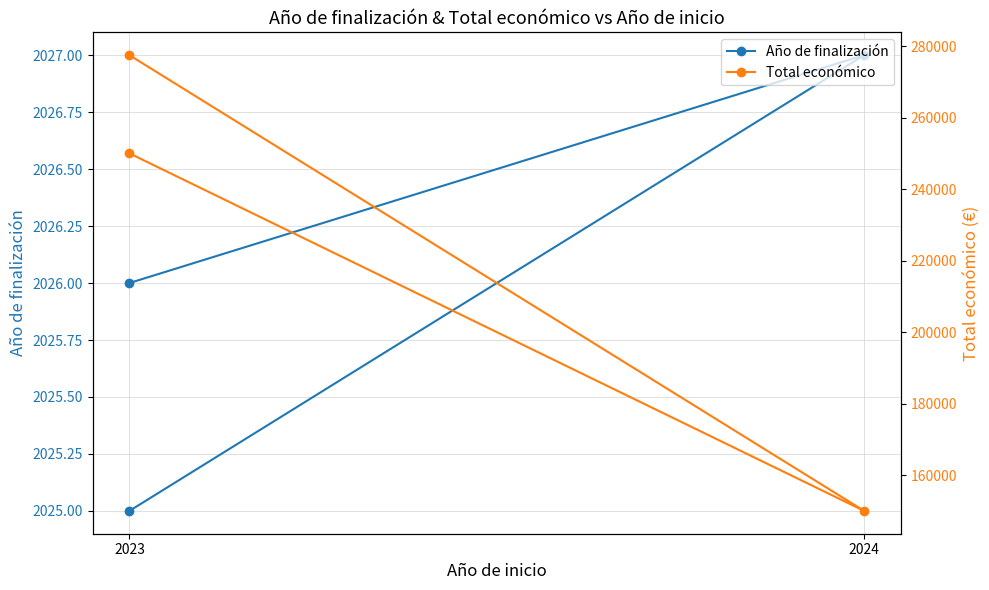

Rank the series at 2023 from lowest to highest value.

Año de finalización, Total económico